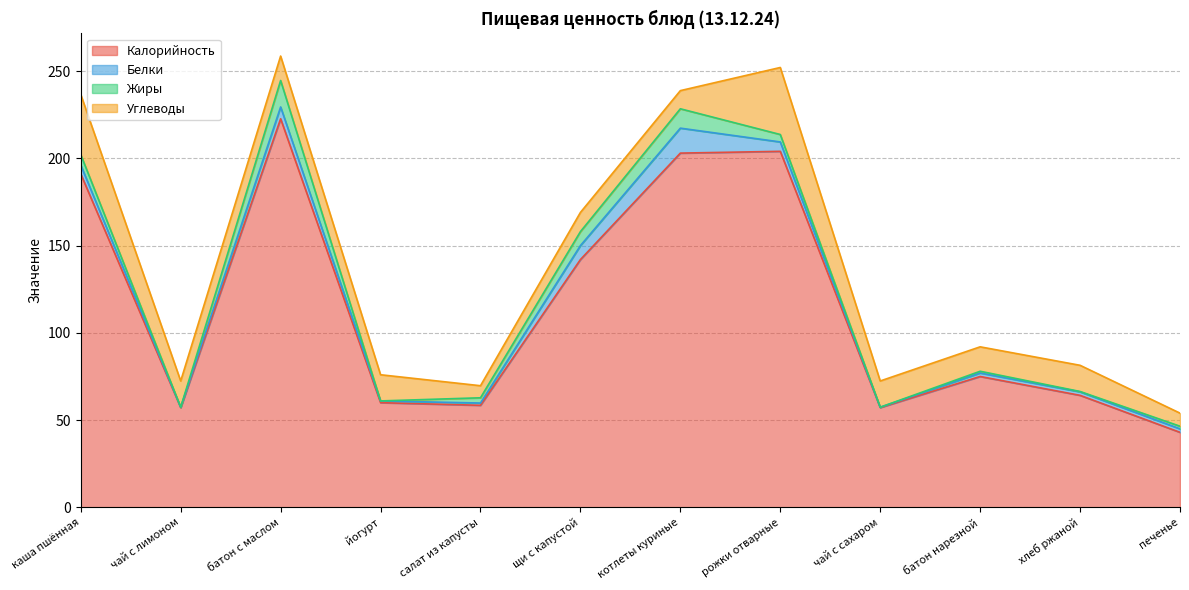

What is the sum of the Жиры values at батон нарезной and каша пшённая?

7.0